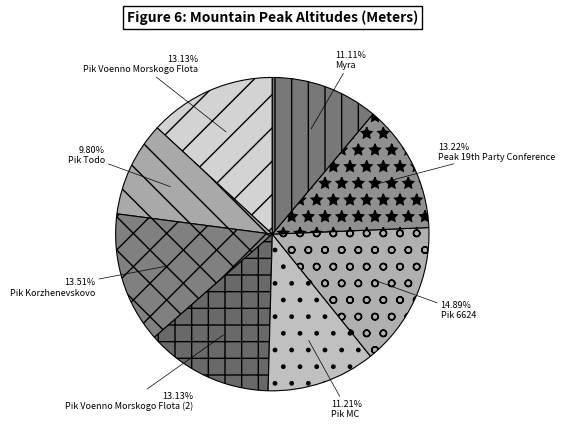

Rank the categories by value from highest to lowest.

Pik 6624, Pik Korzhenevskovo, Peak 19th Party Conference, Pik Voenno Morskogo Flota, Pik Voenno Morskogo Flota (2), Pik MC, Myra, Pik Todo